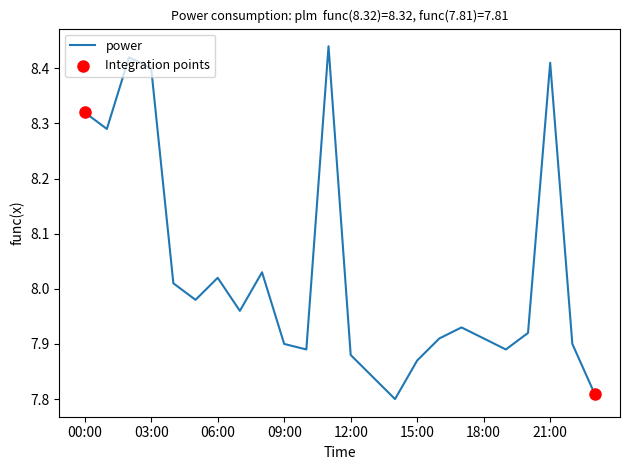

What is the difference between the maximum and minimum values?

0.6